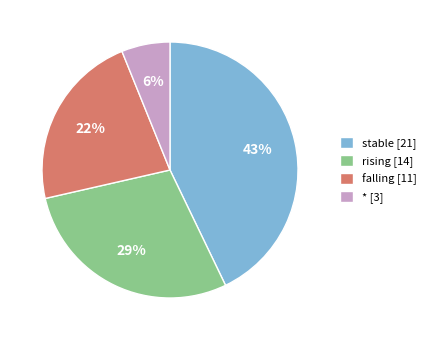

Does any single category account for the majority?

No